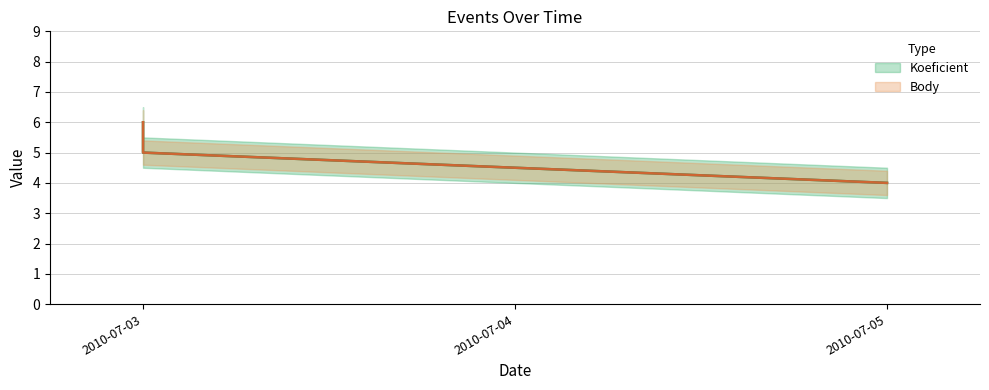

Rank the series by their maximum value, from lowest to highest.

Koeficient, Body